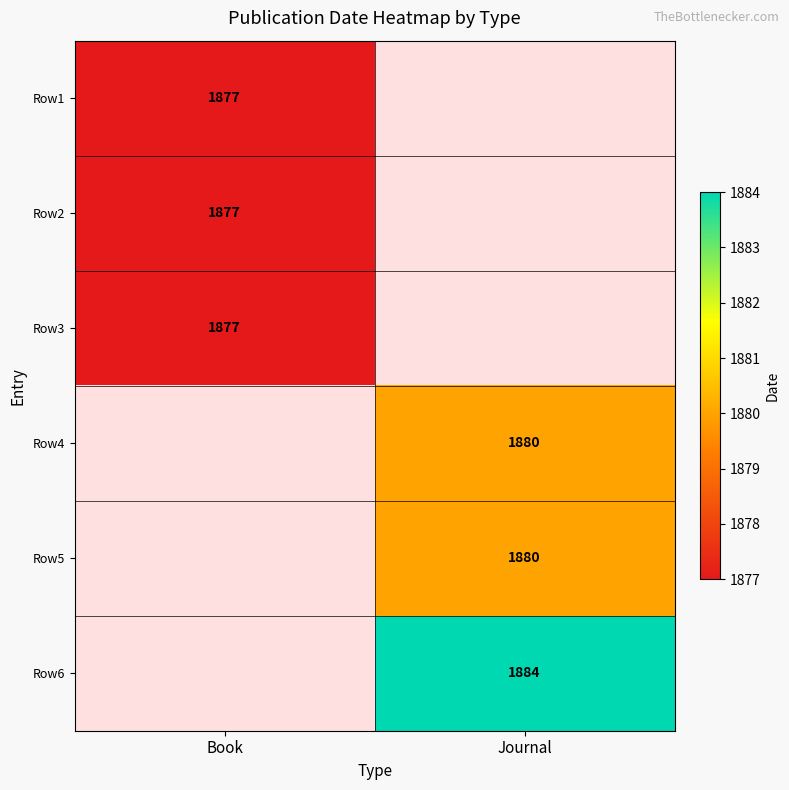

True or false: Row2 has a value of 3206 at Book.

False